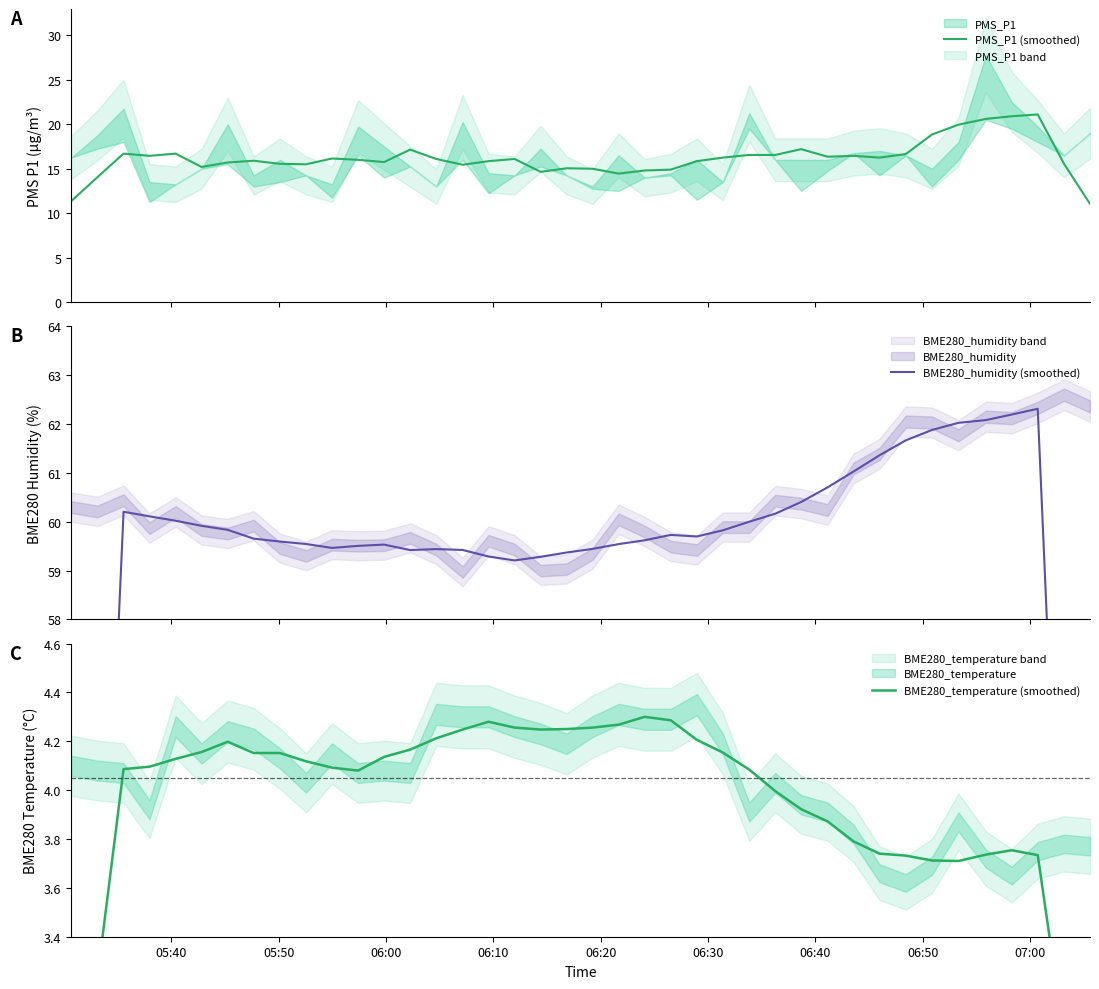

What is the highest value of the PMS_P1 (smoothed) series?

21.1